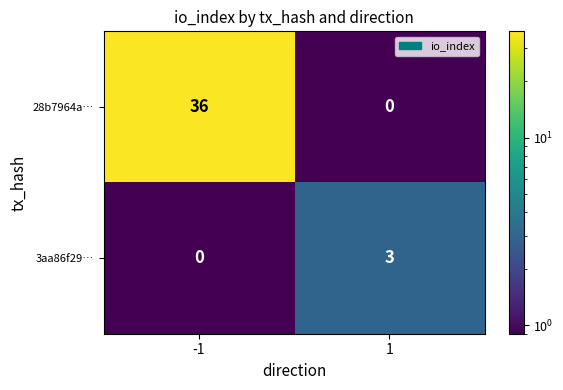

What is the sum of all 28b7964a… values?

36